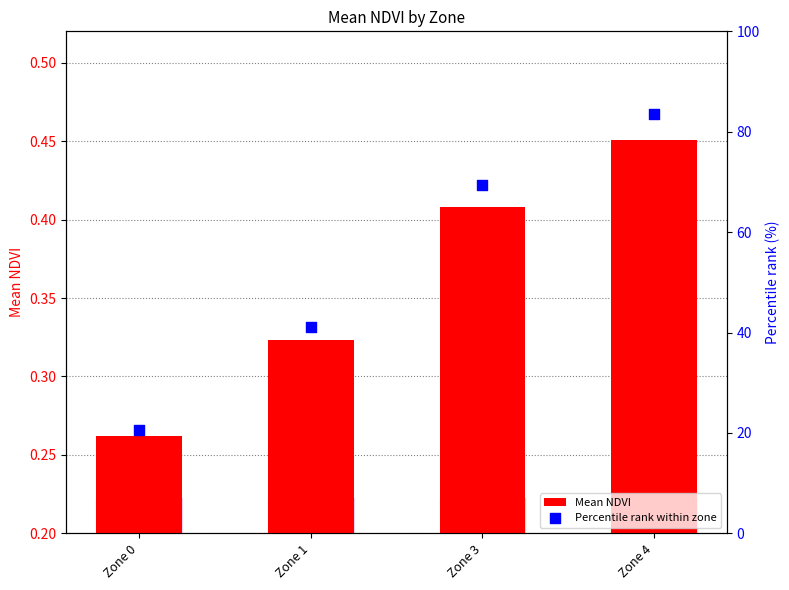

What are all the series names shown in the legend?

Mean NDVI, Percentile rank within zone